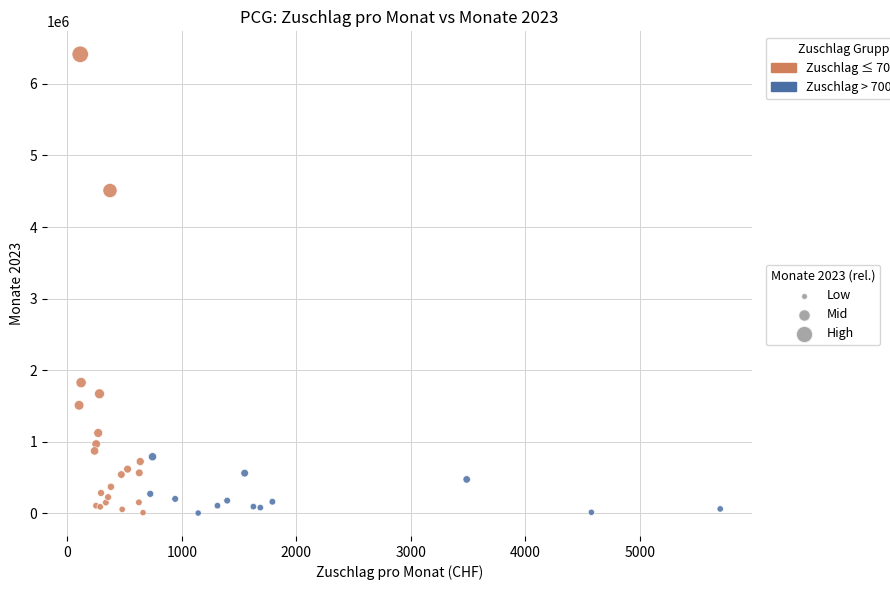

What Y value in the scatter plot is closest to 3208457?

4510160.4